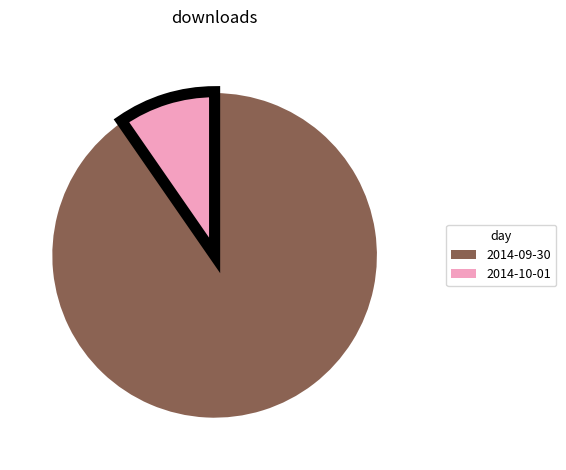

Which category has the biggest portion of the pie?

2014-09-30